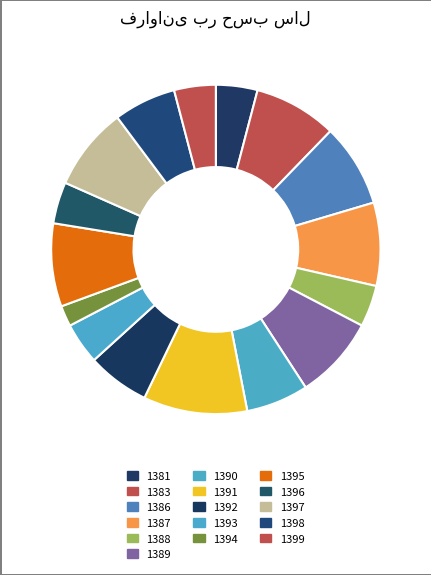

Count the number of slices in the pie.

16